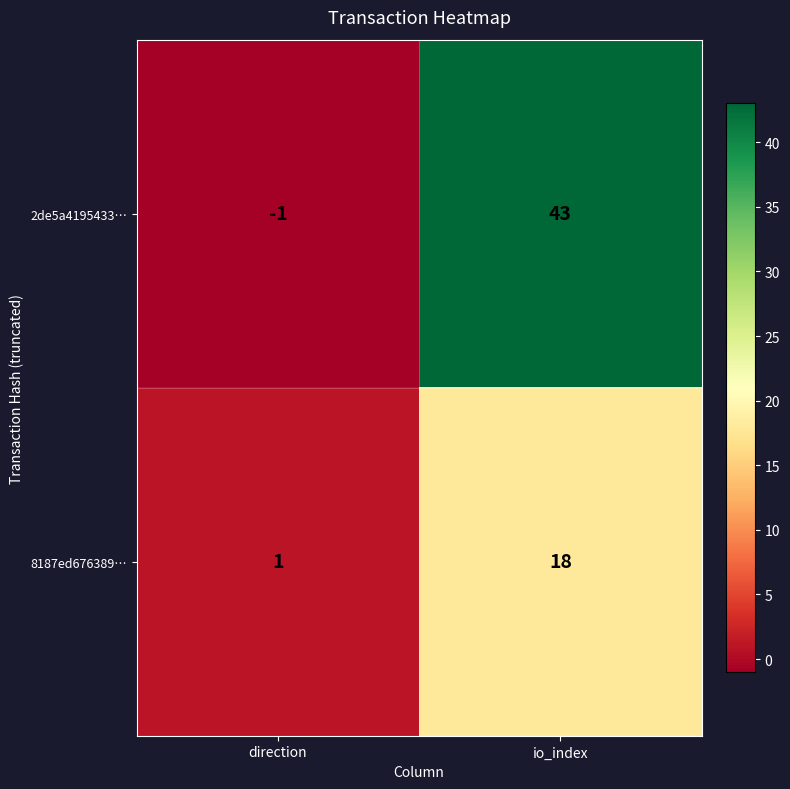

What is the minimum value shown in the chart?

-1